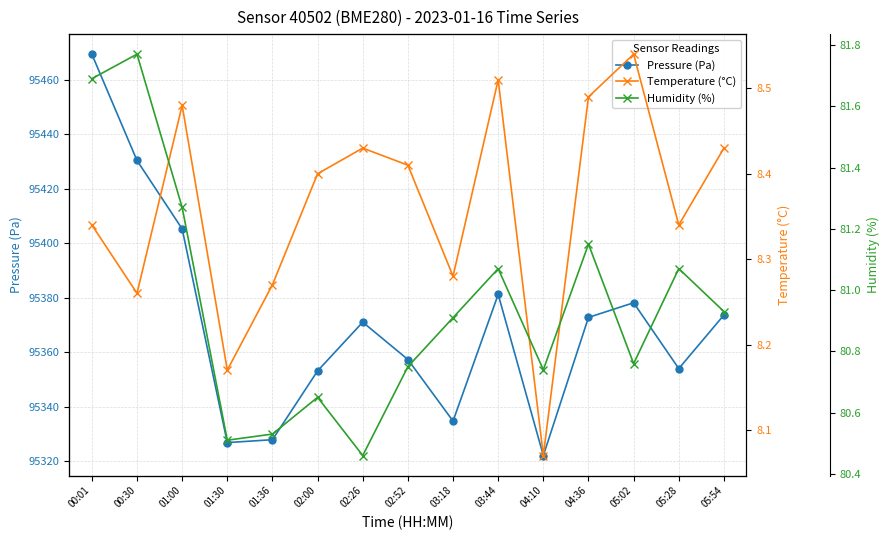

What is the difference between the highest and lowest values at 02:00?

95344.7